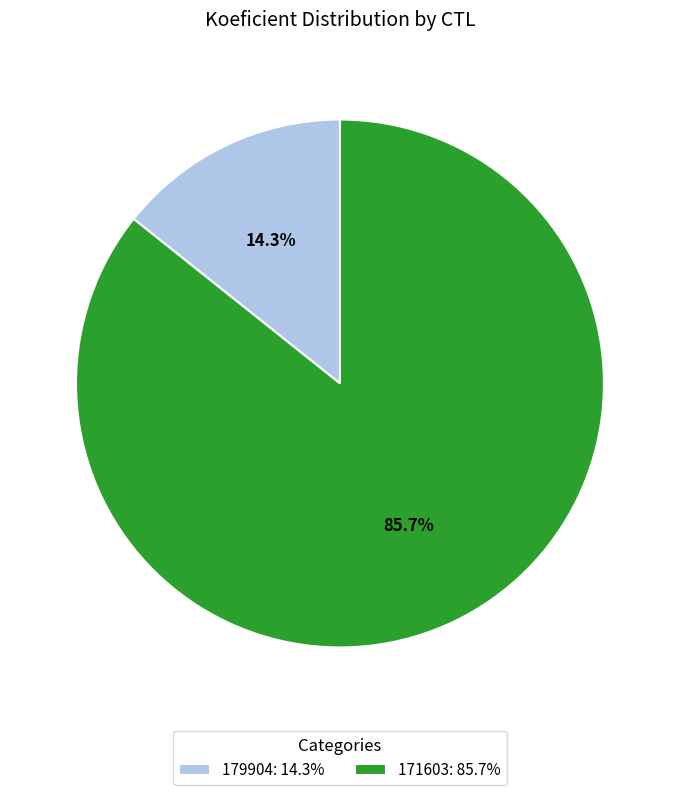

Approximately how many times larger is the value at 179904 compared to 171603?

0.2